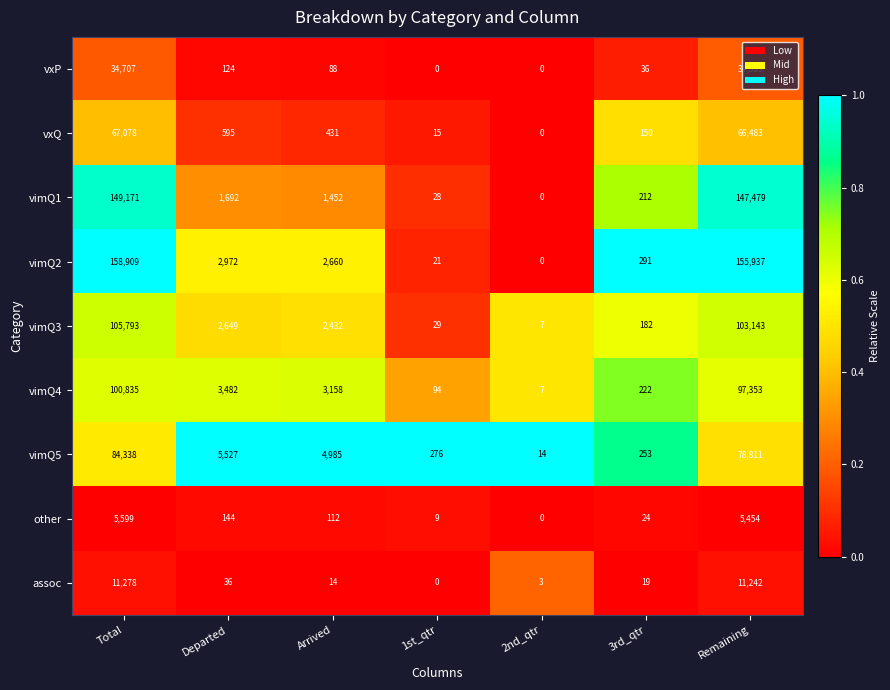

The value of assoc at Departed is 36. True or false?

True